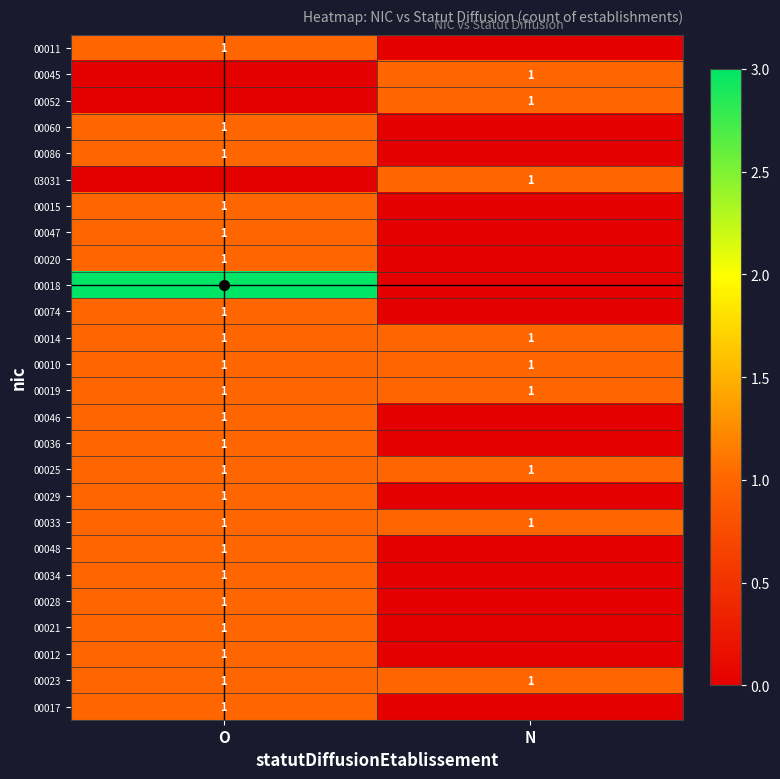

At how many categories does at least one series exceed 1?

1